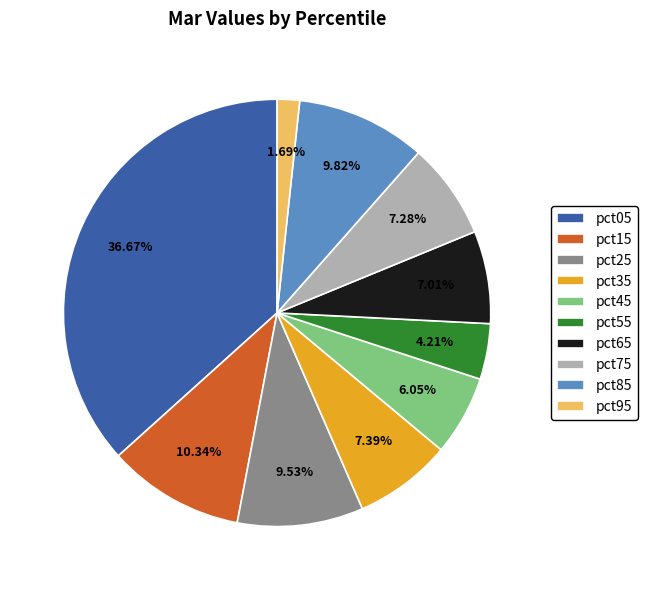

Count the number of slices in the pie.

10